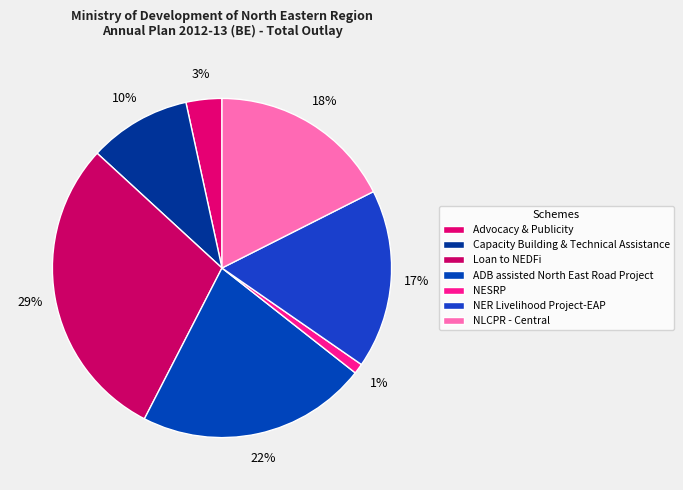

Is NESRP the majority of the pie?

No